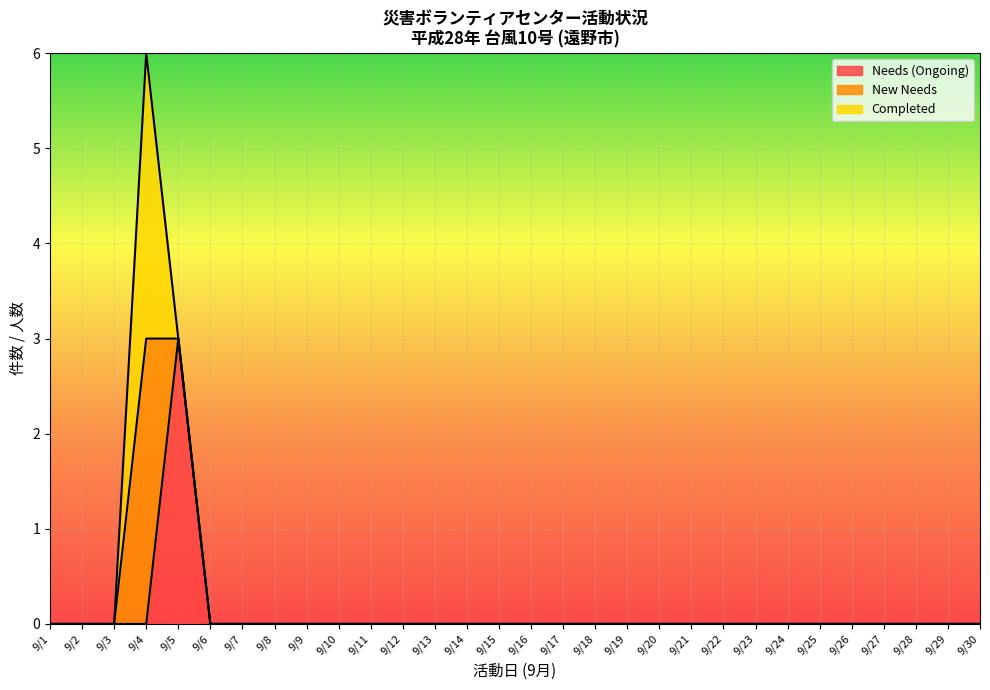

How many categories are shown in the chart?

30